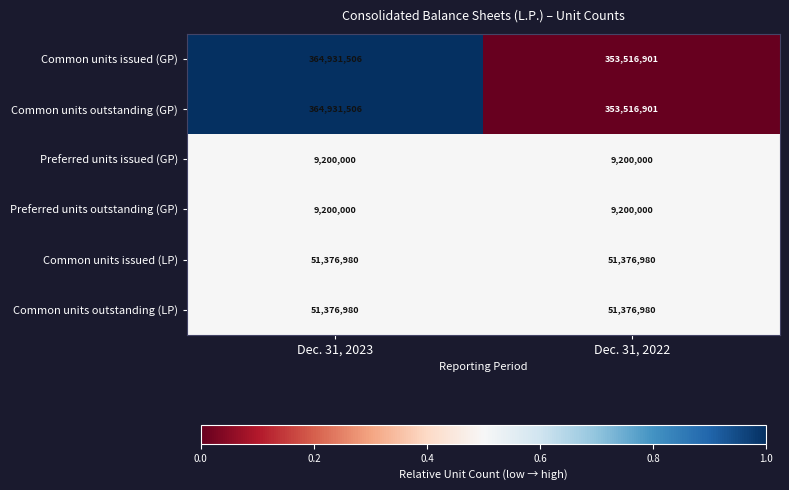

What is the spread (max minus min) of values at Dec. 31, 2023?

355731506